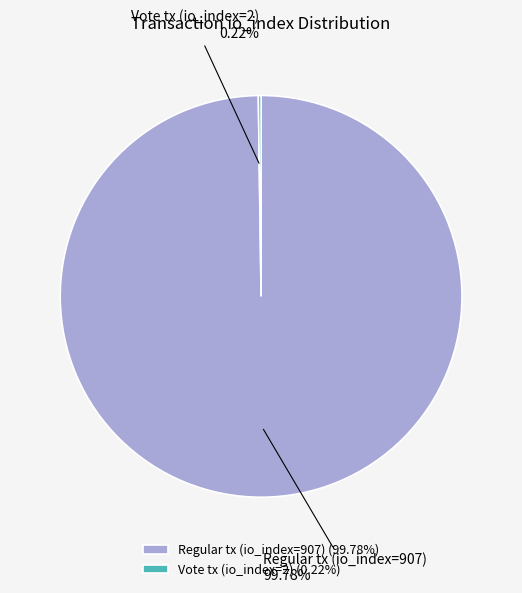

What percentage is the Regular tx (io_index=907) slice, to the nearest percent?

100%